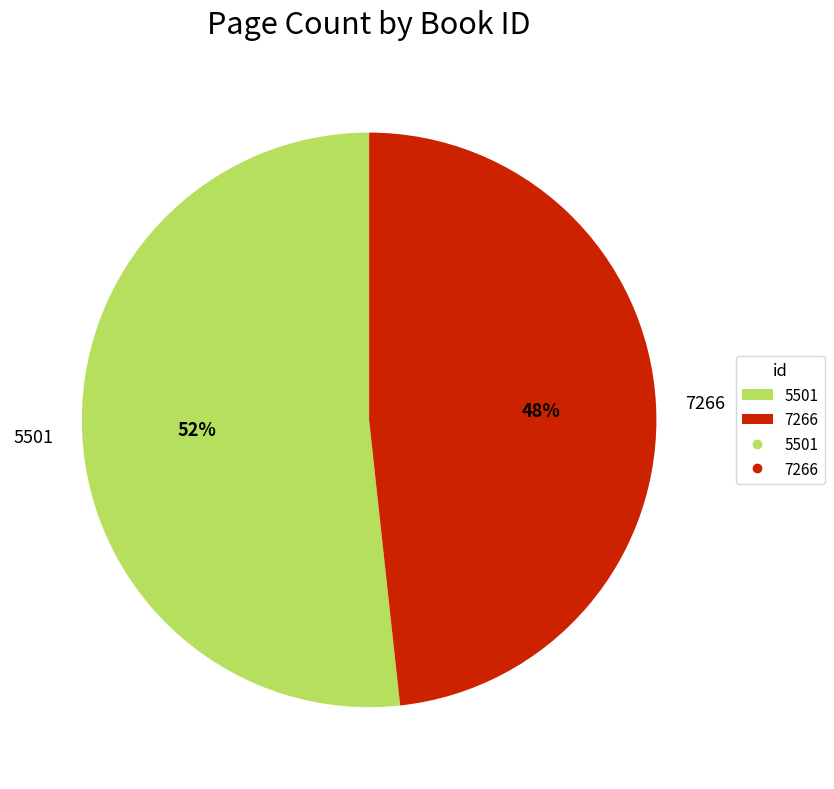

Is it true that 7266 is 48% of the pie?

True